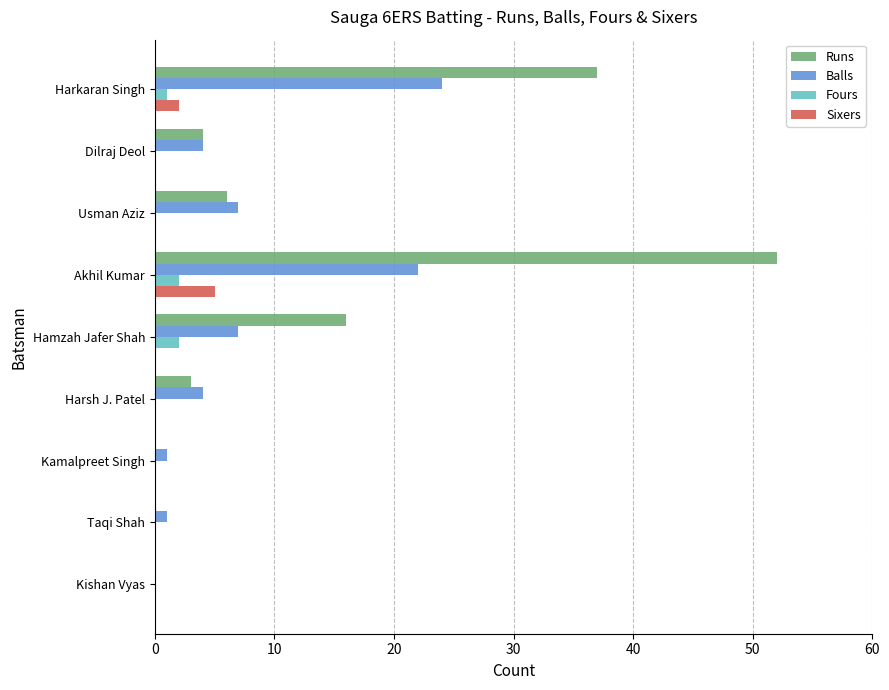

Is the value of Sixers at Harsh J. Patel greater than the value of Balls at Harkaran Singh?

No